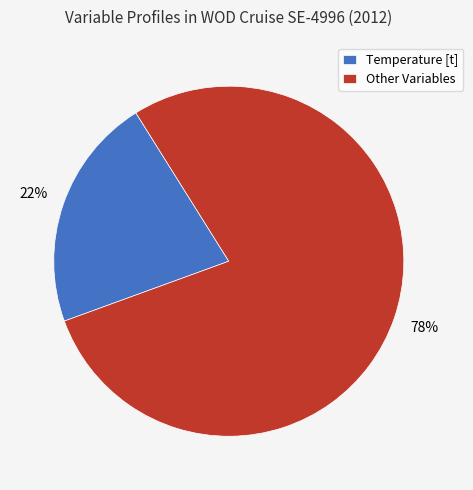

To the nearest percent, what portion does Other Variables represent?

78%